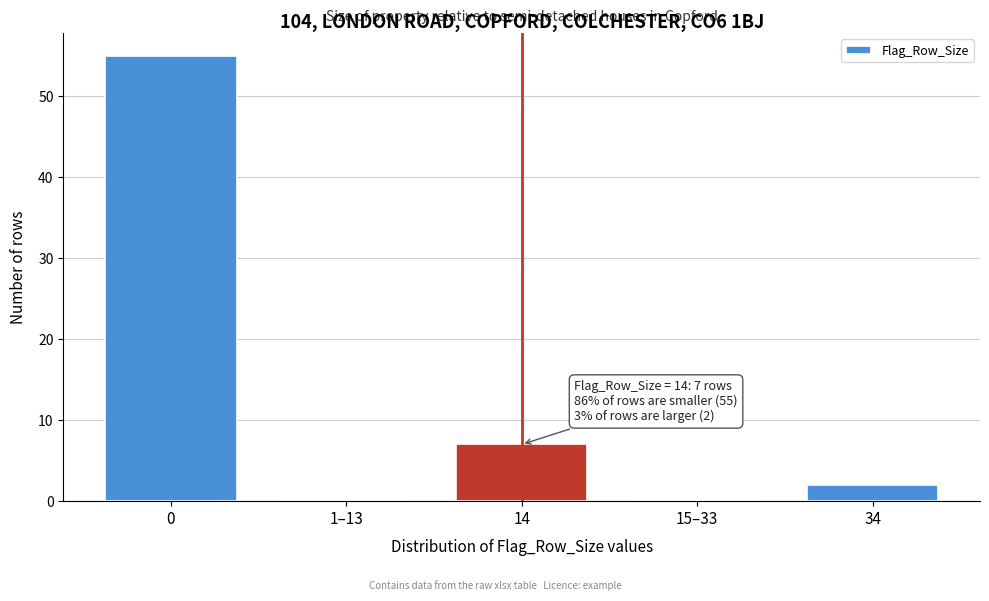

Reading left to right, extract all data points from this chart.

0=55	1–13=0	14=7	15–33=0	34=2